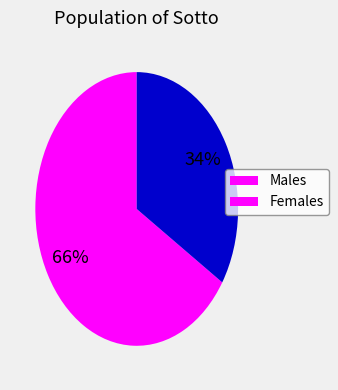

Is there a majority slice in this chart?

Yes